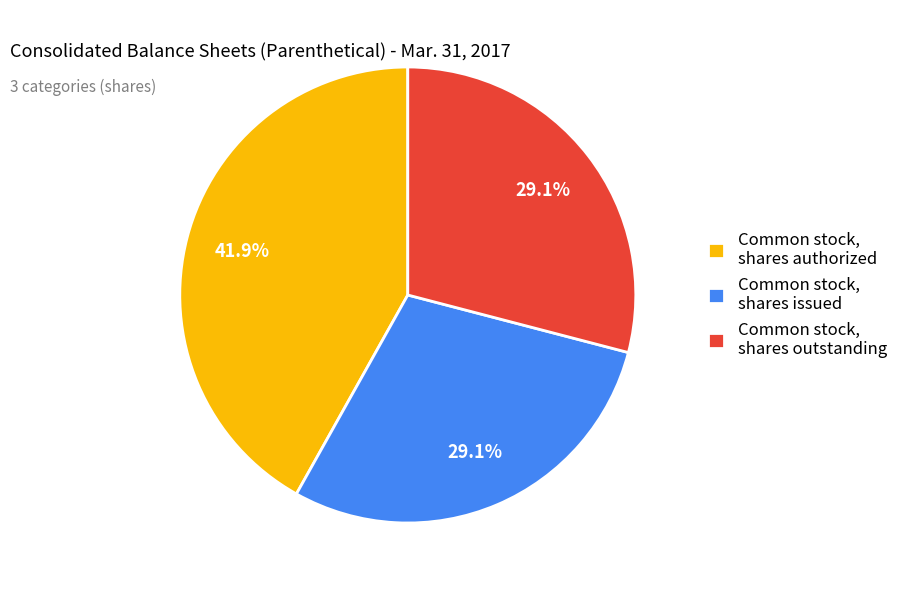

To the nearest percent, what portion does Common stock, shares issued represent?

29%